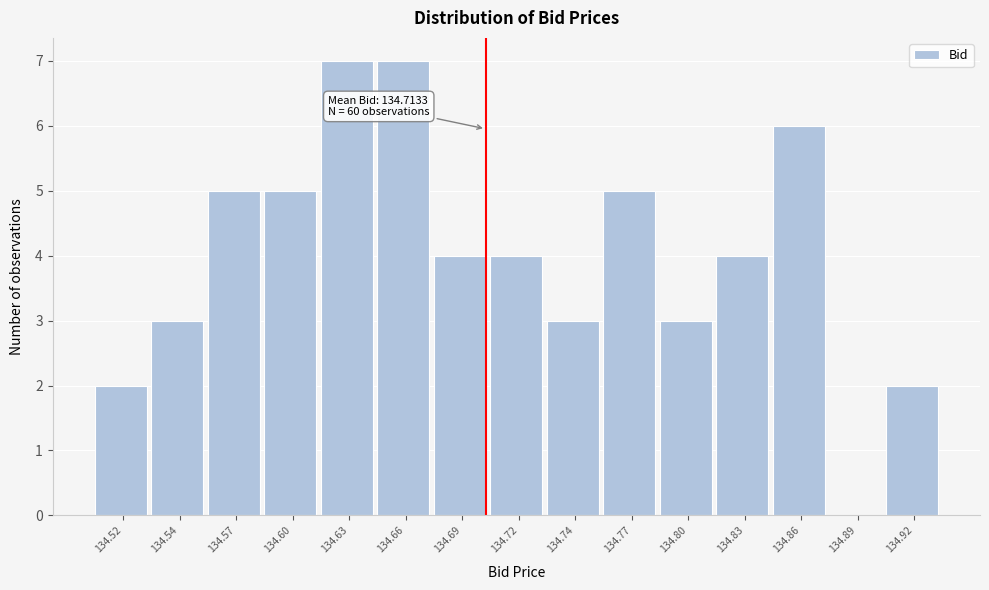

Reading left to right, transcribe all the data shown in this chart.

134.52=2	134.54=3	134.57=5	134.60=5	134.63=7	134.66=7	134.69=4	134.72=4	134.74=3	134.77=5	134.80=3	134.83=4	134.86=6	134.89=0	134.92=2